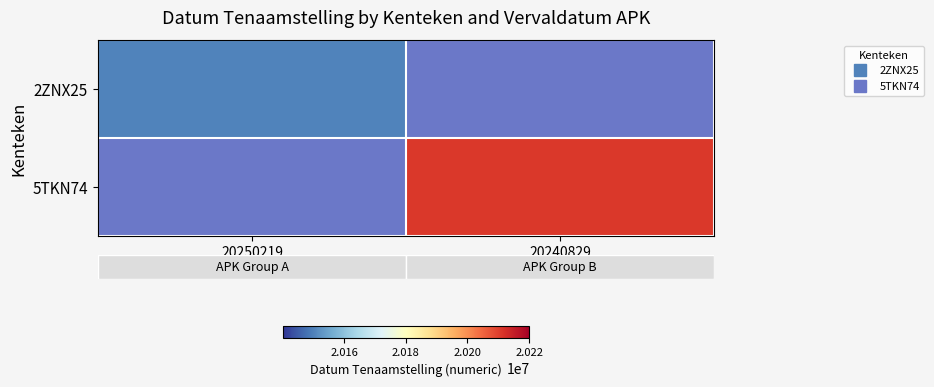

Which category has the lowest value across all series?

20250219